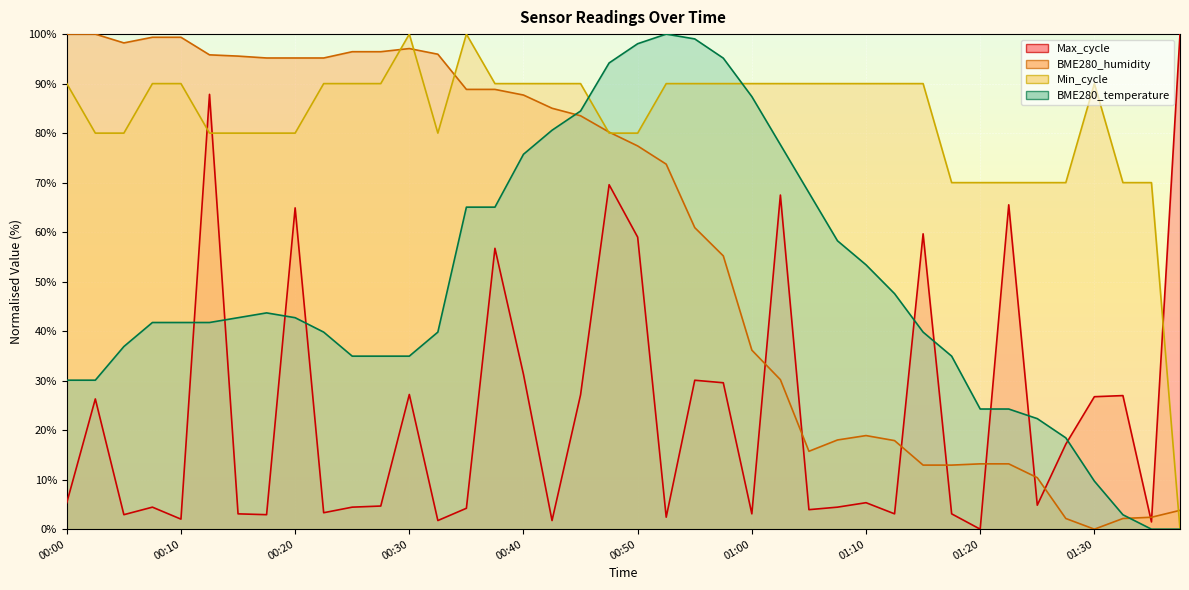

Read the Min_cycle value at 00:03.

80.0